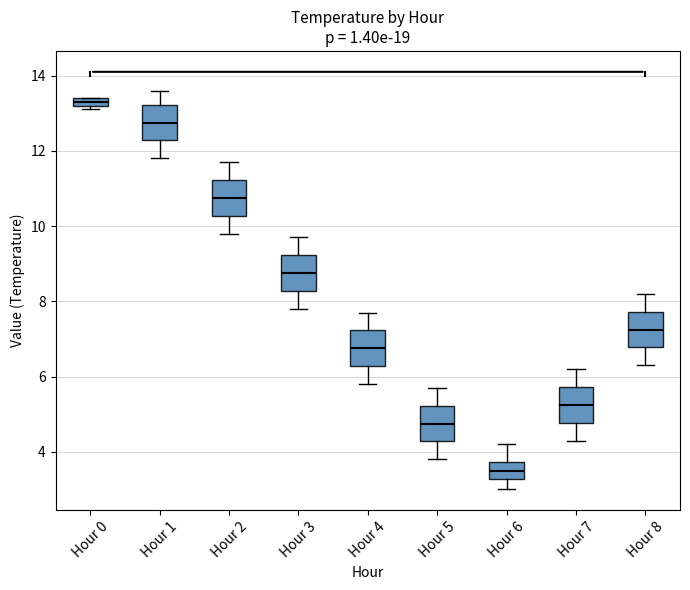

Which box has the highest median line?

Hour 0